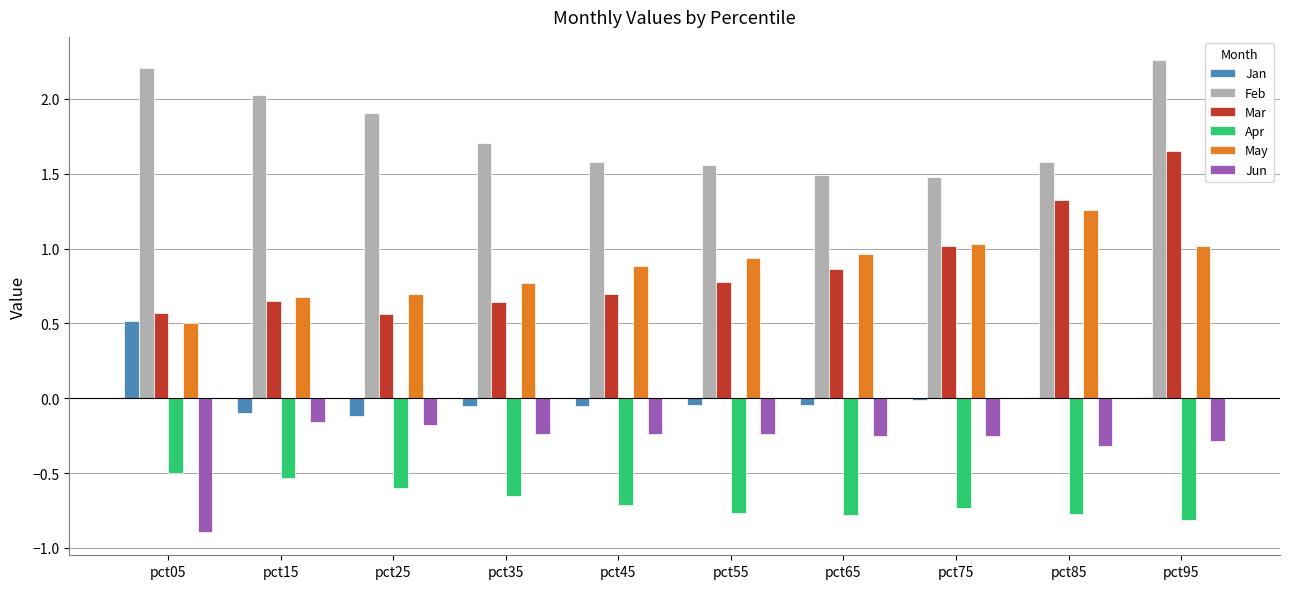

The Jan series shows 0.0 at pct85. True or false?

True